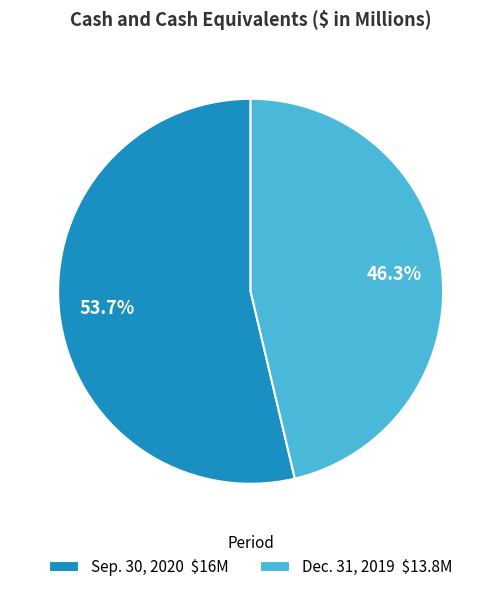

Which category has the smallest portion of the pie?

Dec. 31, 2019